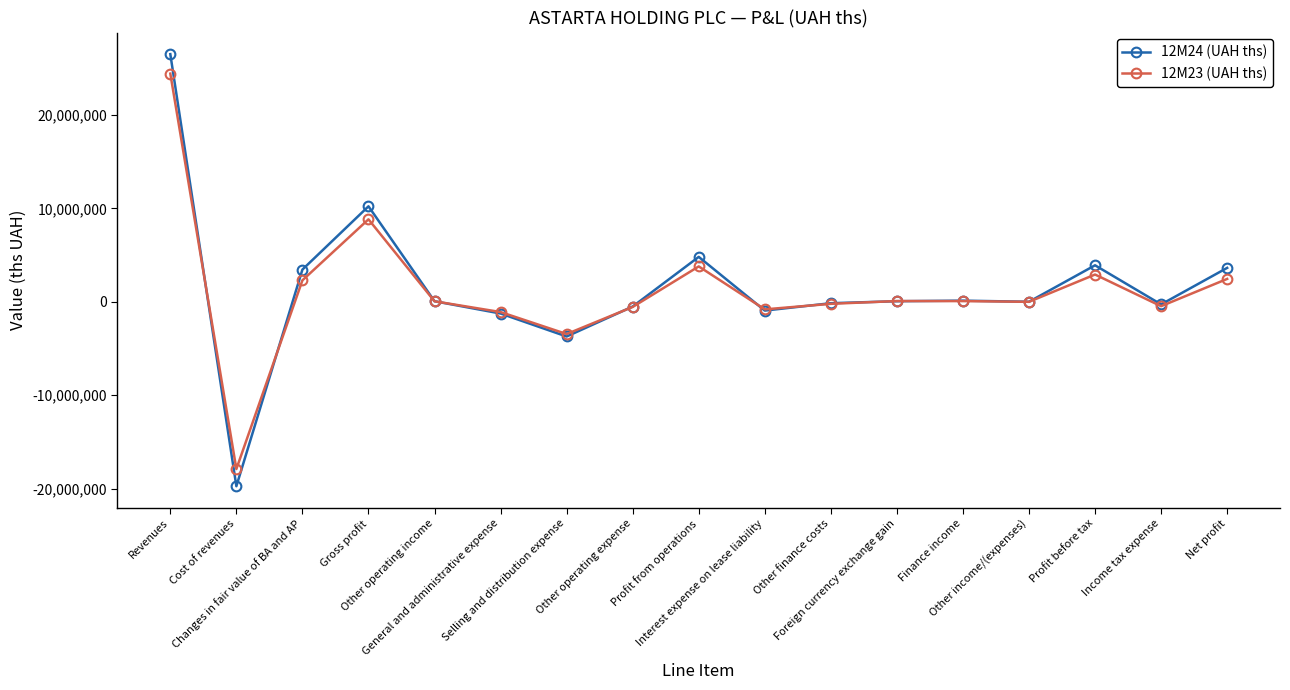

The 12M24 (UAH ths) series shows -1255112 at General and administrative expense. True or false?

True